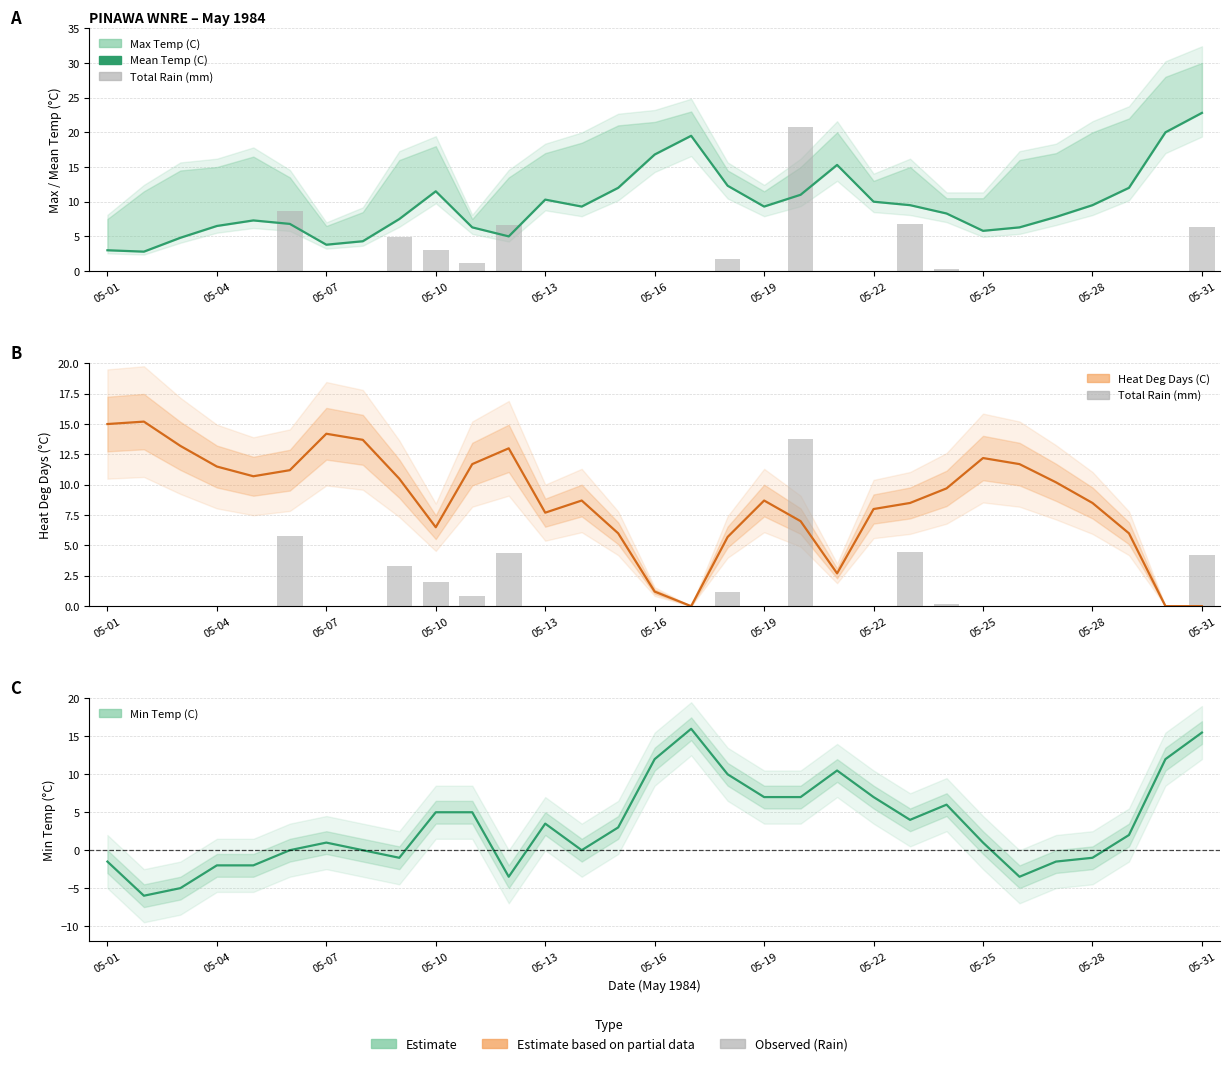

What position from the left is 05-22?

8